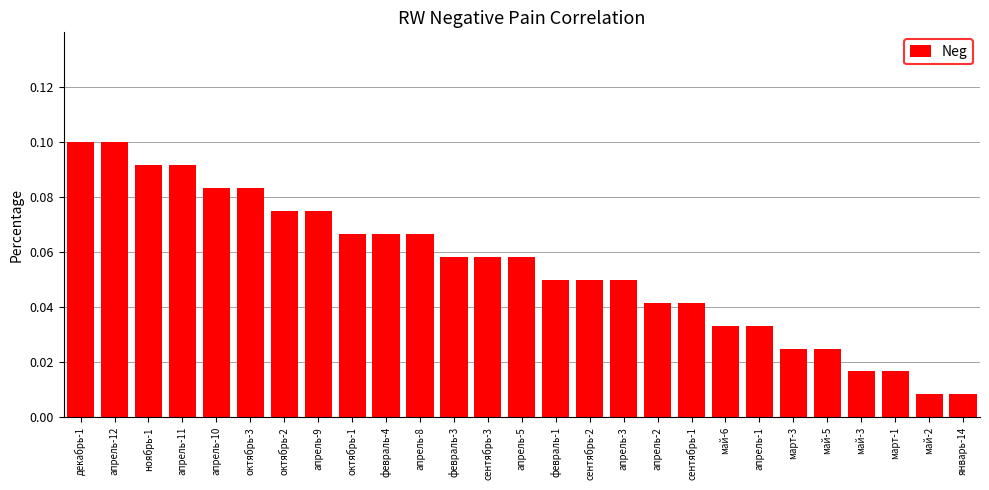

What position from the left is октябрь-3?

6